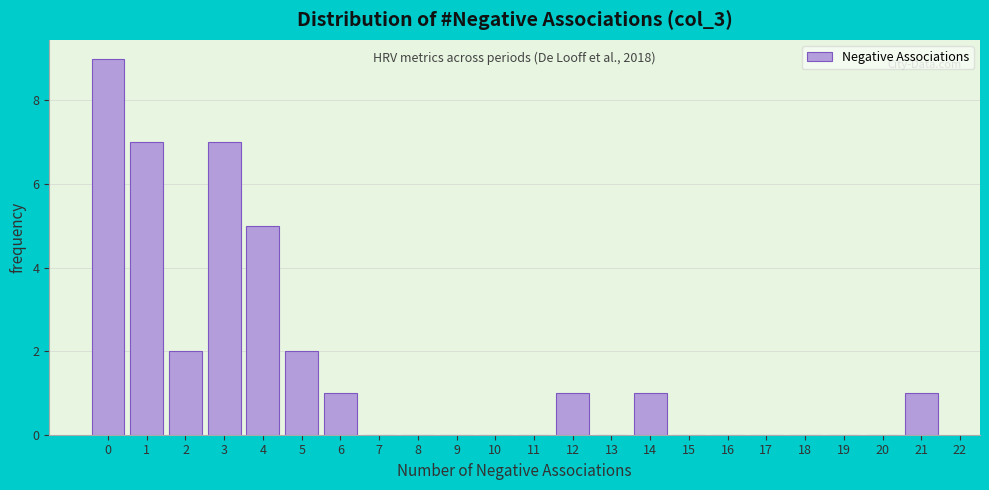

Over which range of the x-axis is the bar tallest?

-0.5 to 0.5